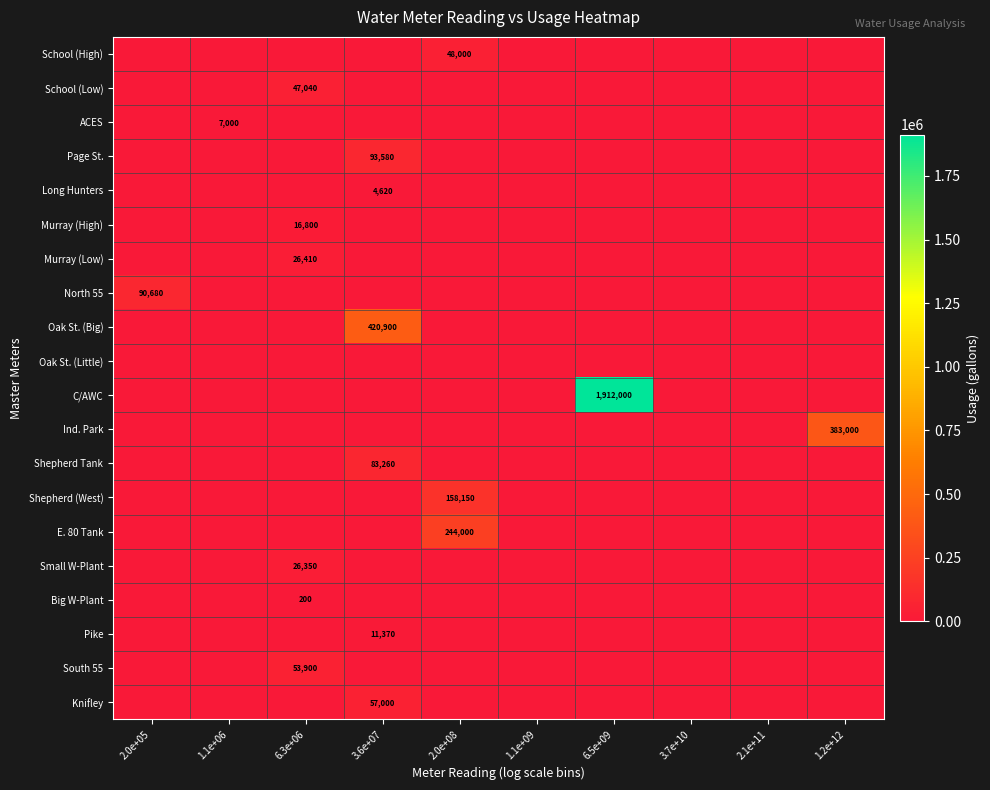

At how many categories does at least one series exceed 240765?

4